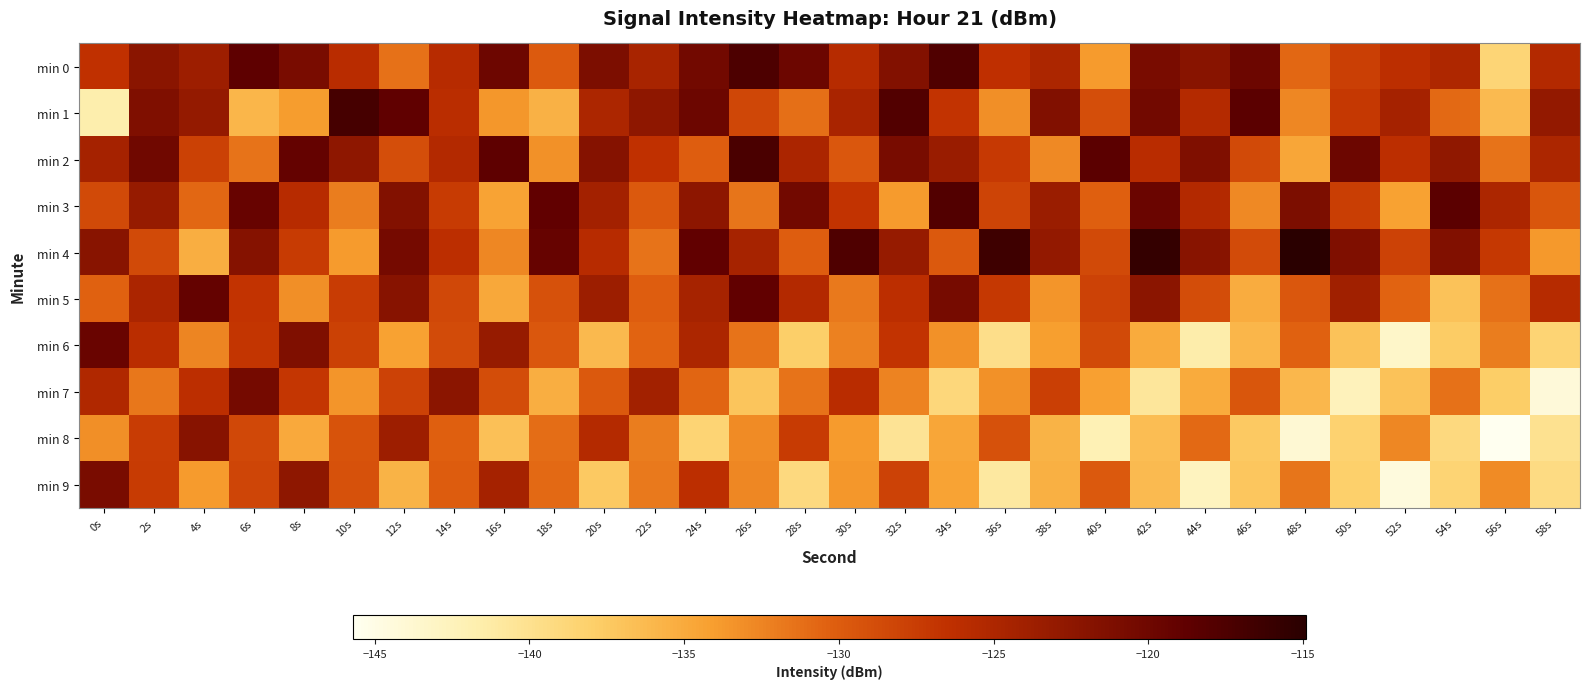

Which series has the largest range (max minus min)?

min 1